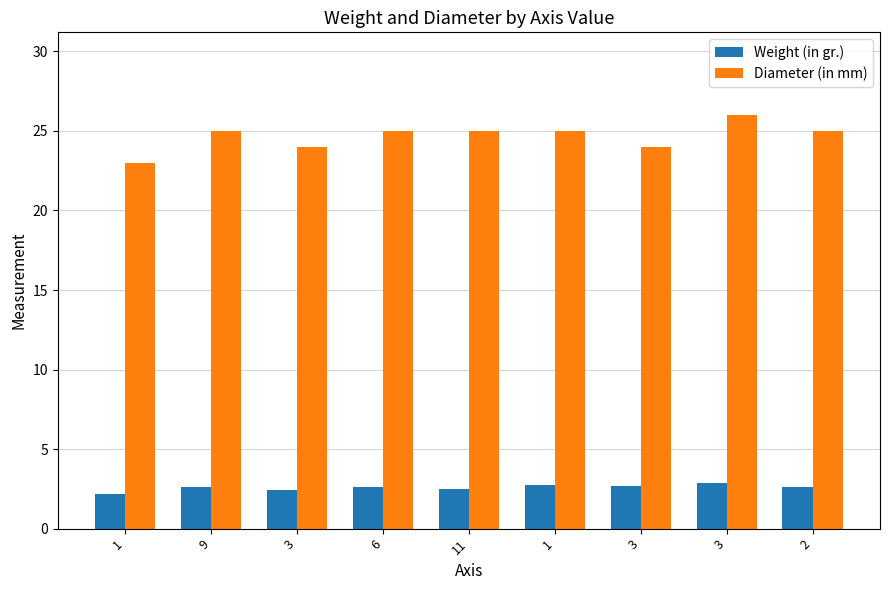

What are all the series names shown in the legend?

Weight (in gr.), Diameter (in mm)